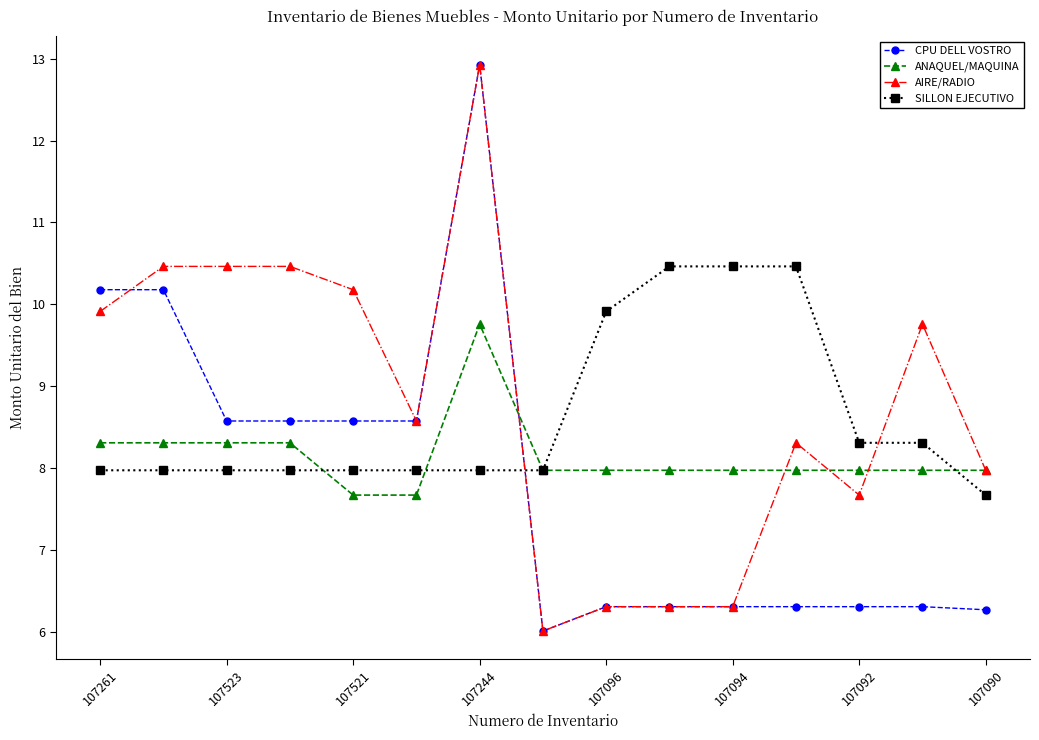

Reading left to right, transcribe all the data shown in this chart.

CPU DELL VOSTRO: 10.2	10.2	8.6	8.6	8.6	8.6	12.9	6.0	6.3	6.3	6.3	6.3	6.3	6.3	6.3
ANAQUEL/MAQUINA: 8.3	8.3	8.3	8.3	7.7	7.7	9.8	8.0	8.0	8.0	8.0	8.0	8.0	8.0	8.0
AIRE/RADIO: 9.9	10.5	10.5	10.5	10.2	8.6	12.9	6.0	6.3	6.3	6.3	8.3	7.7	9.8	8.0
SILLON EJECUTIVO: 8.0	8.0	8.0	8.0	8.0	8.0	8.0	8.0	9.9	10.5	10.5	10.5	8.3	8.3	7.7